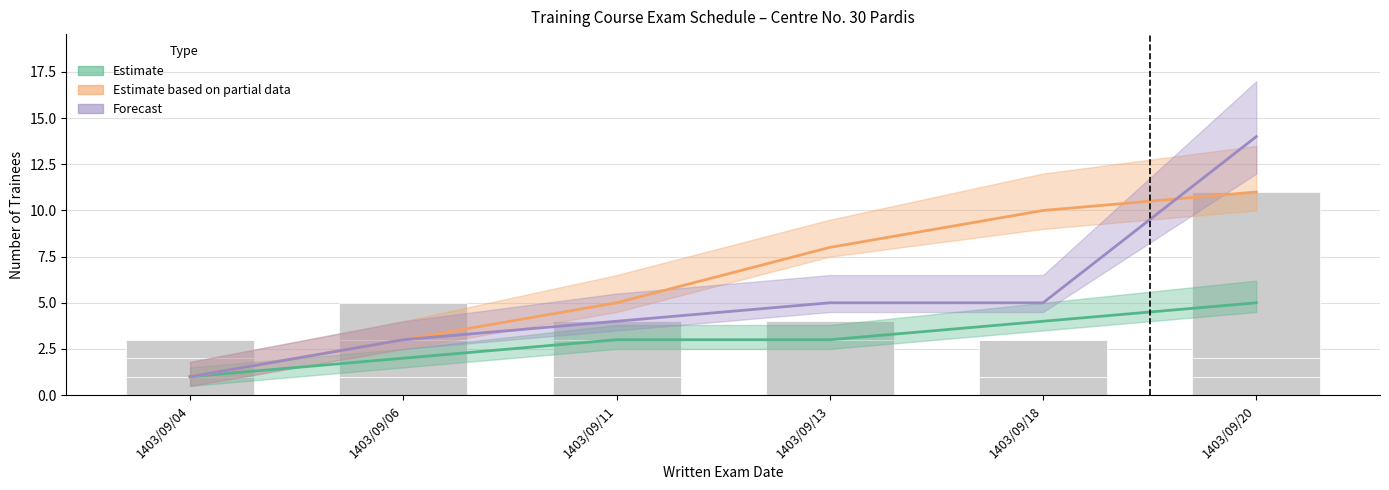

Rank the series at 1403/09/20 from lowest to highest value.

Estimate (راهنماي گردشگري فرهنگي), Estimate based on partial data (راهنماي موزه / محلی), Forecast (طبيعت گردي / عمومي / عکاس)